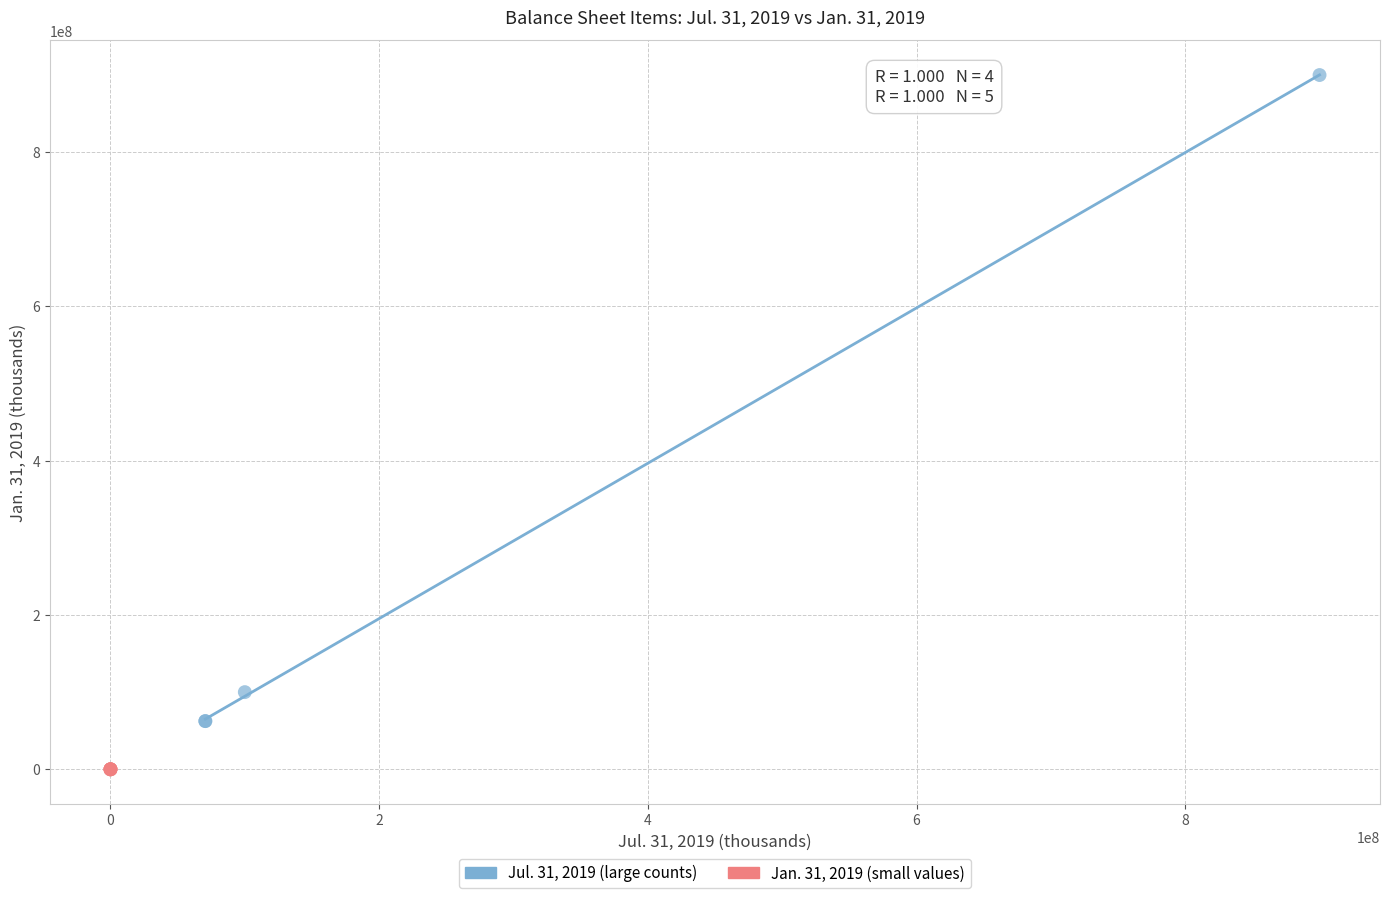

Which series has the widest spread of Y values?

Jul. 31, 2019 (large counts)